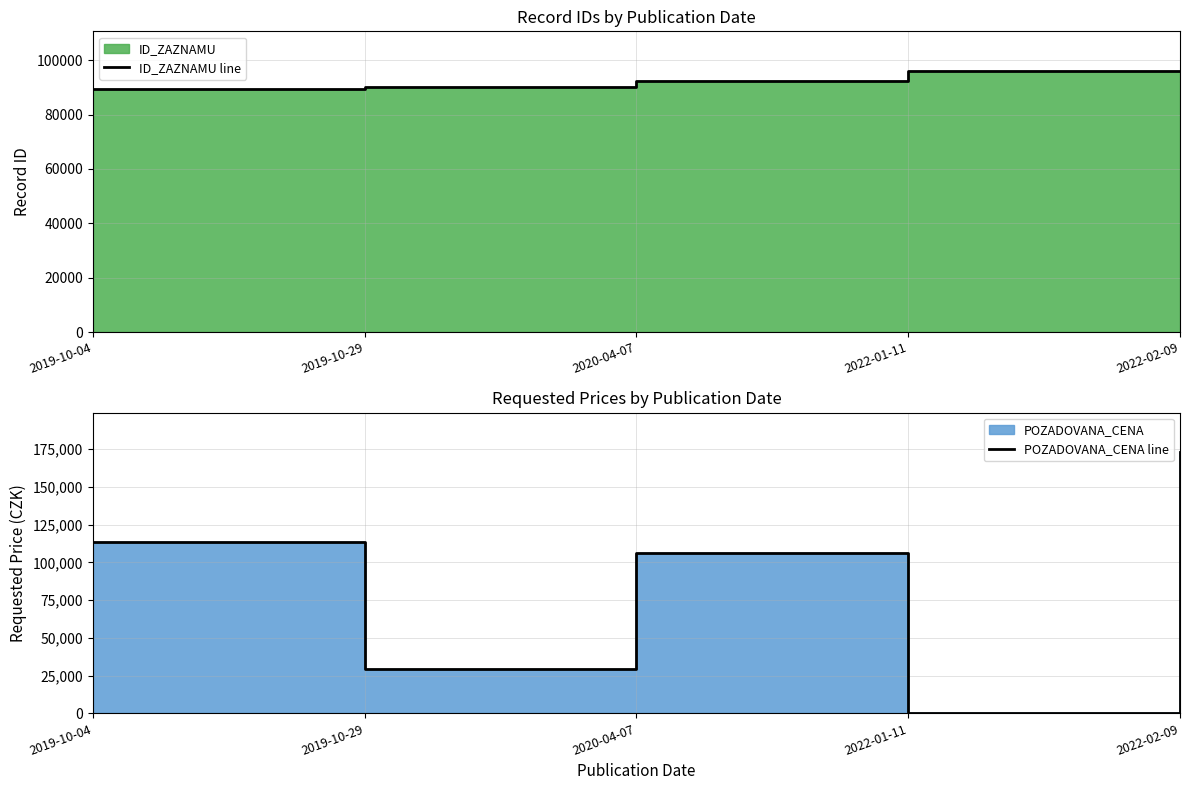

True or false: POZADOVANA_CENA line has a value of 125 at 2022-01-11.

True